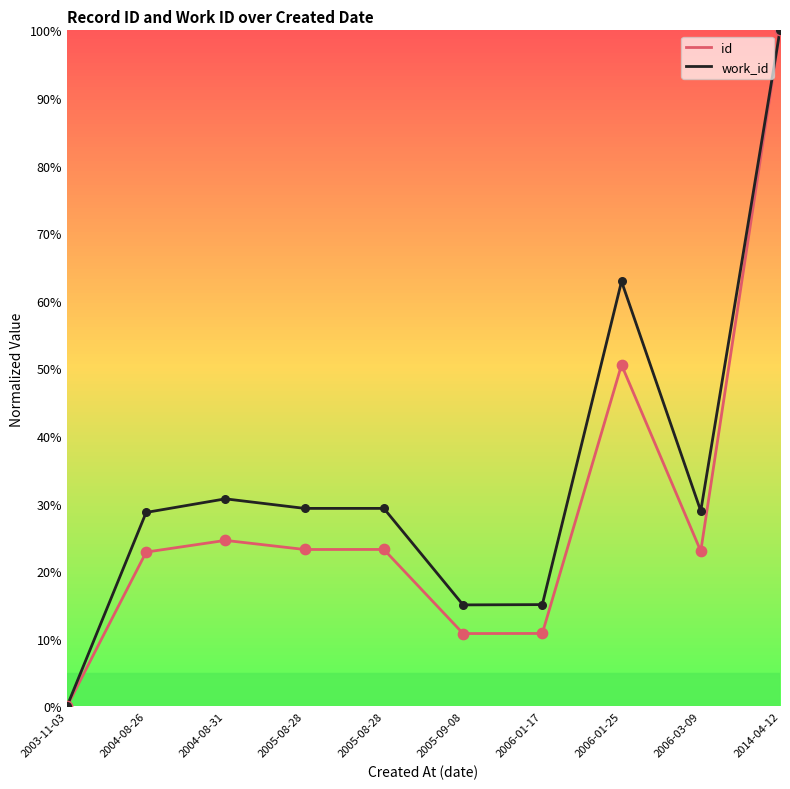

Which series has the largest total across all categories?

work_id